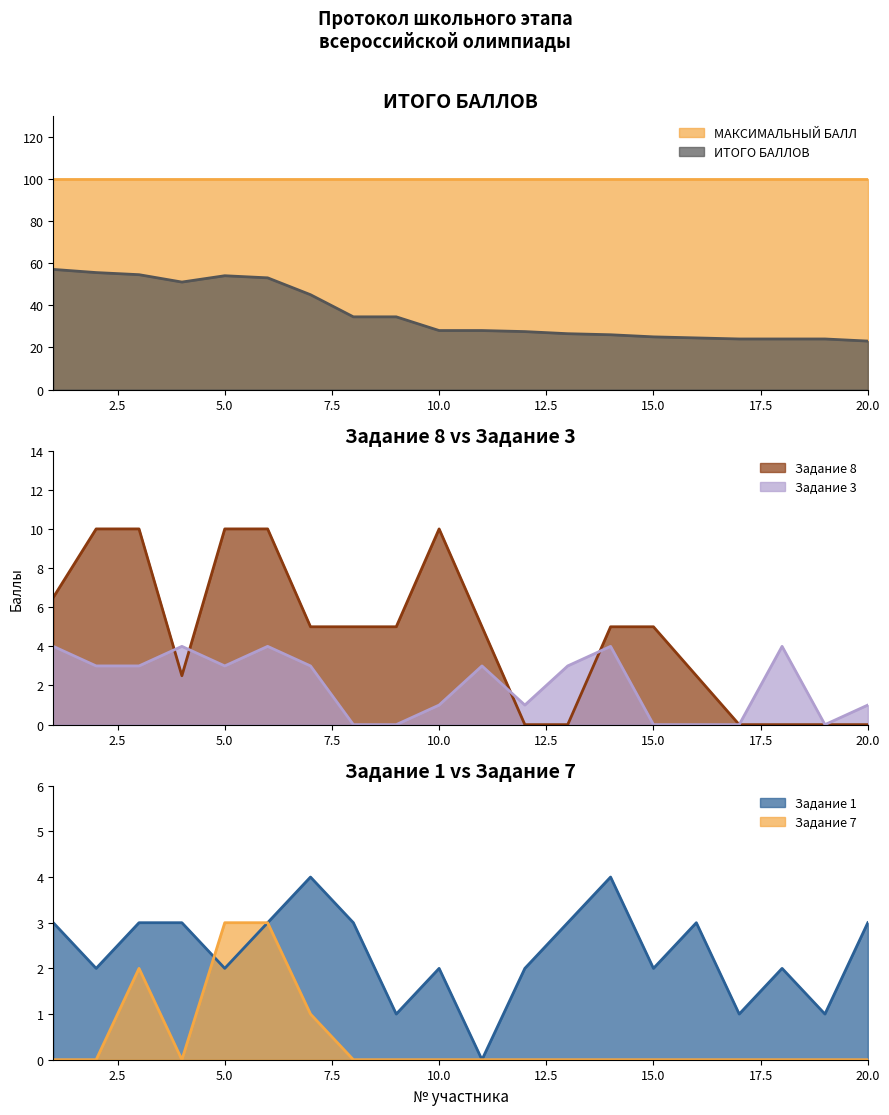

What is the value of the Задание 3 point at the 12th from the left?

1.0